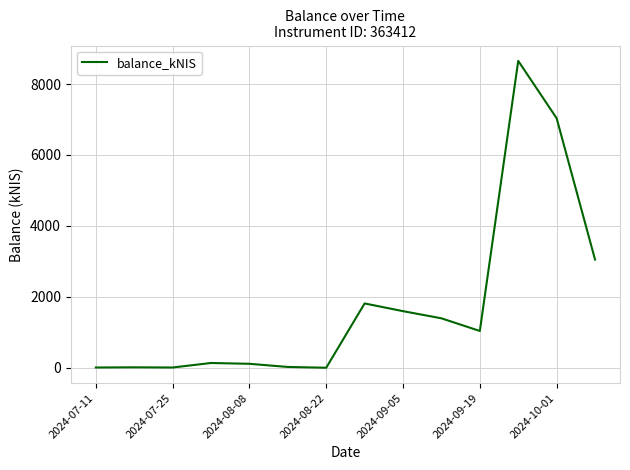

What is the difference between the maximum and second lowest values?

8646.9